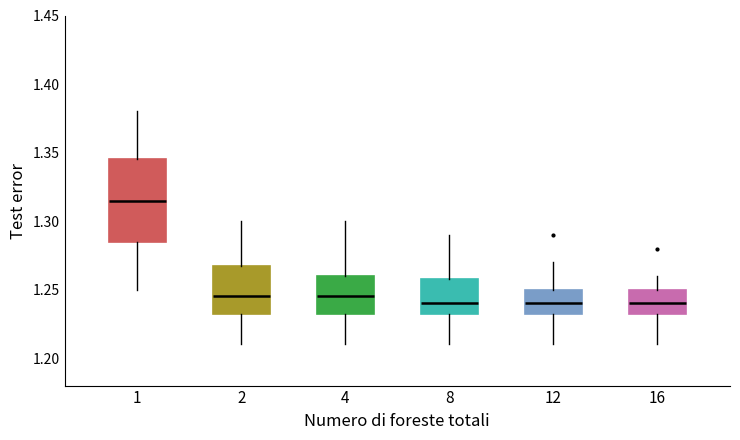

Which box's median line is the highest?

1